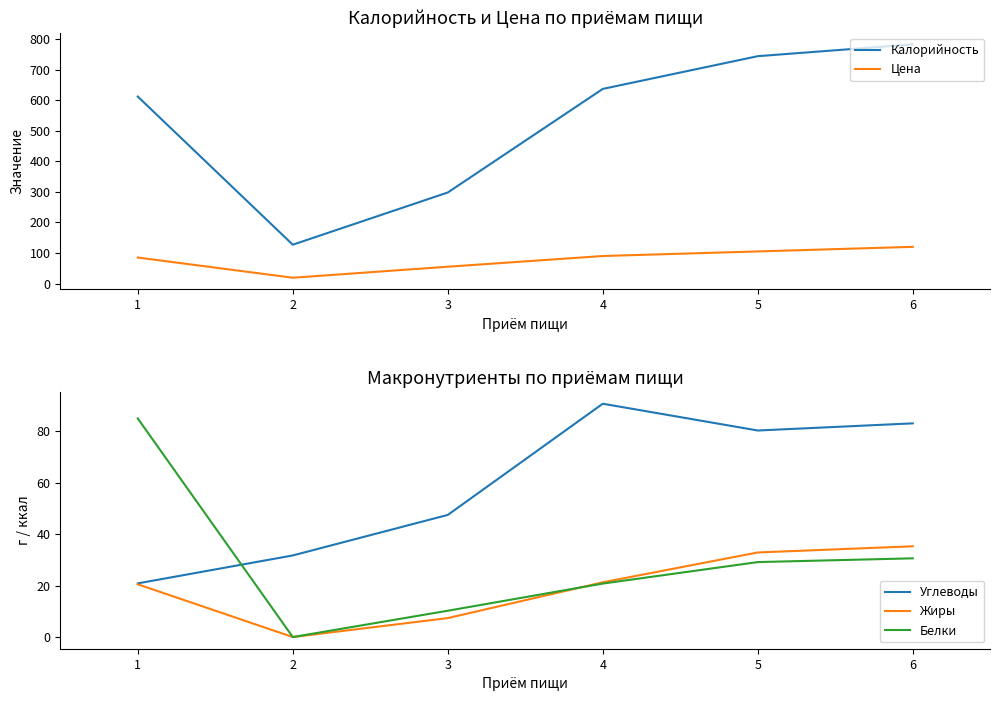

At which category is the sum across all series the highest?

6